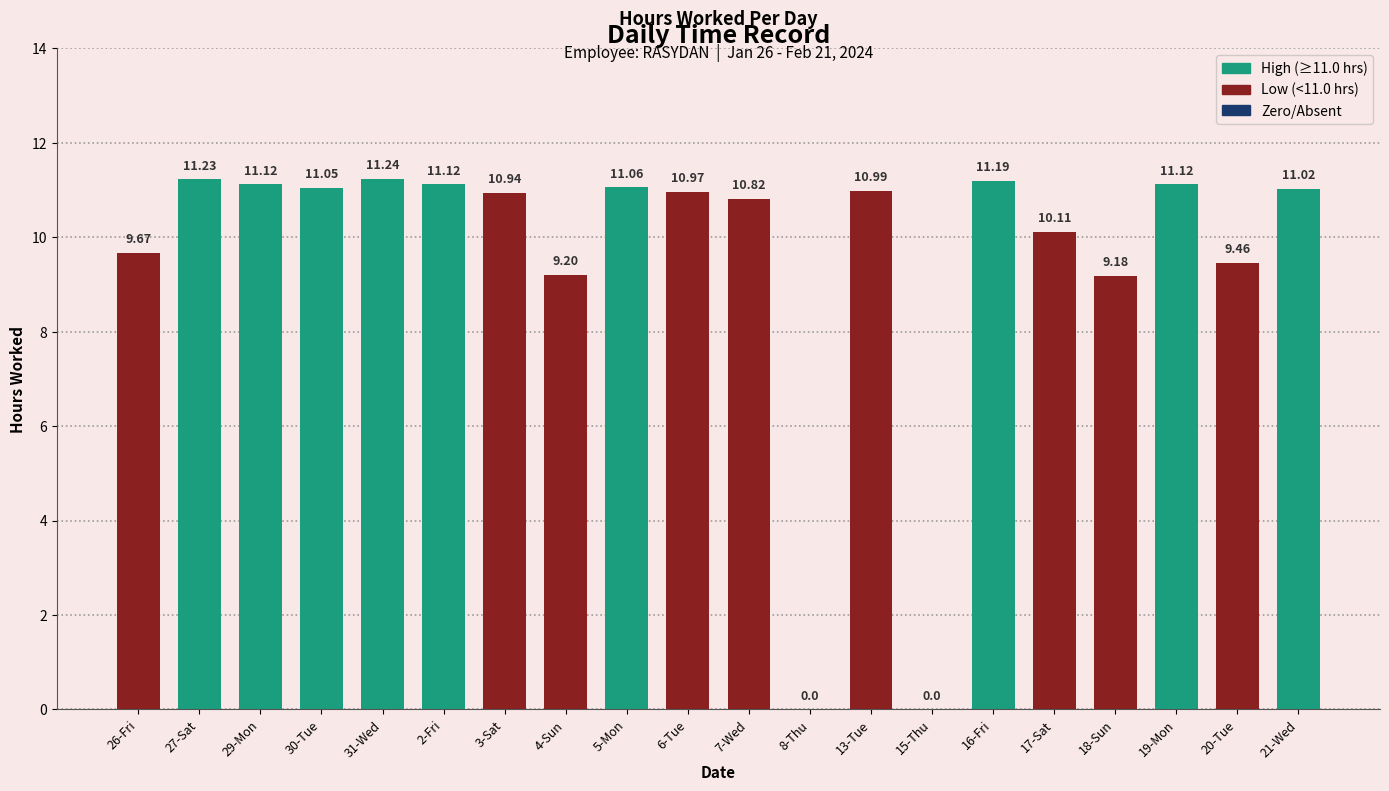

Where does the data first go above 10?

27-Sat